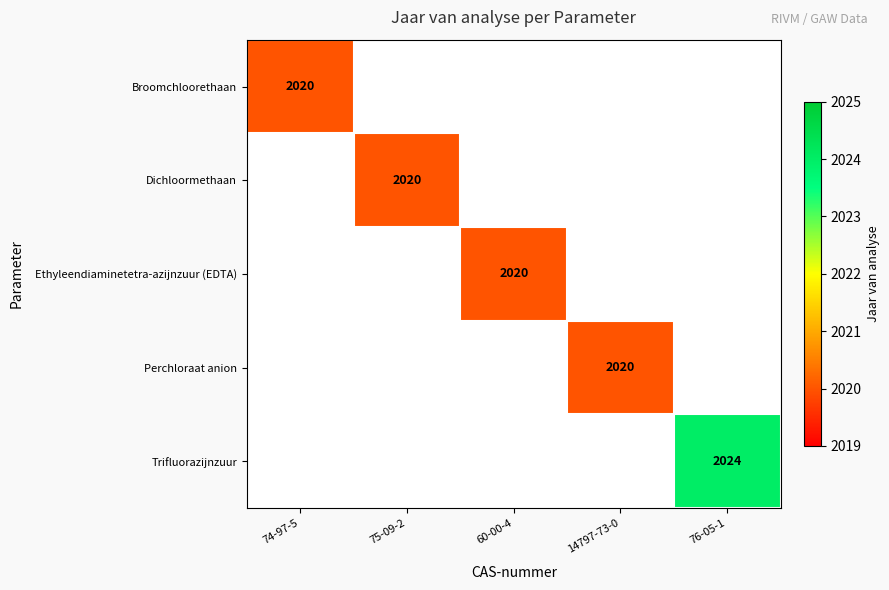

Is the value of Broomchloorethaan at 74-97-5 greater than the value of Trifluorazijnzuur at 76-05-1?

No